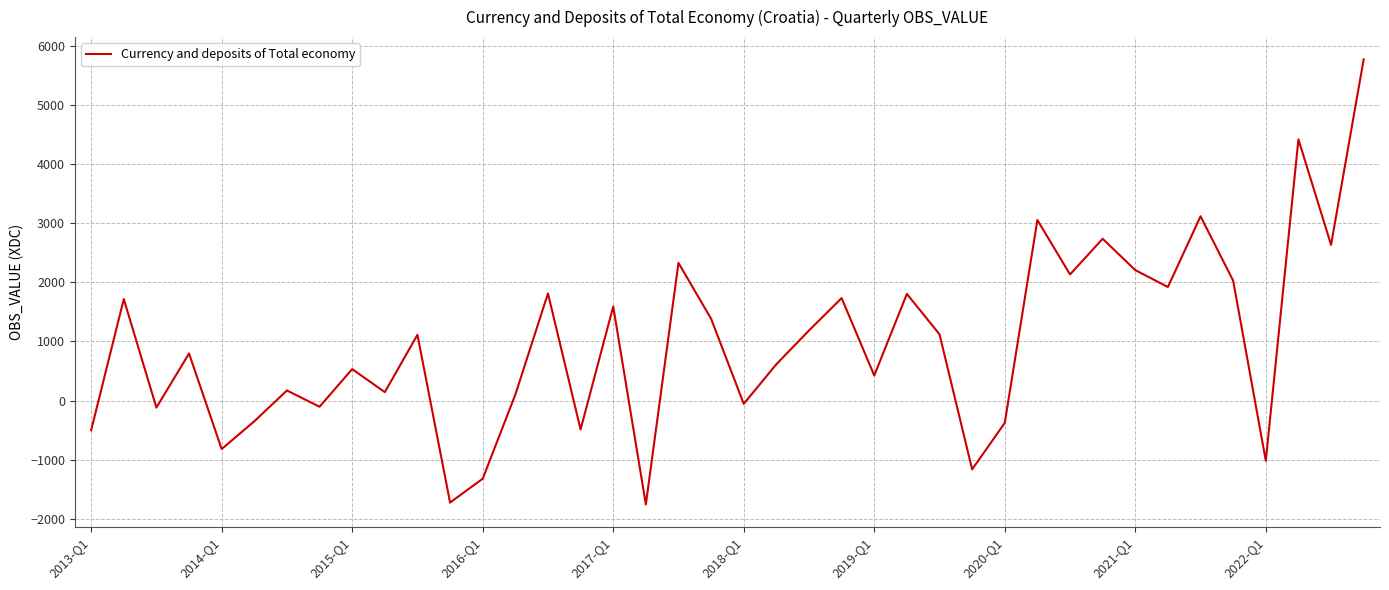

How many interior local peaks (higher than both neighbors) does the data have?

14